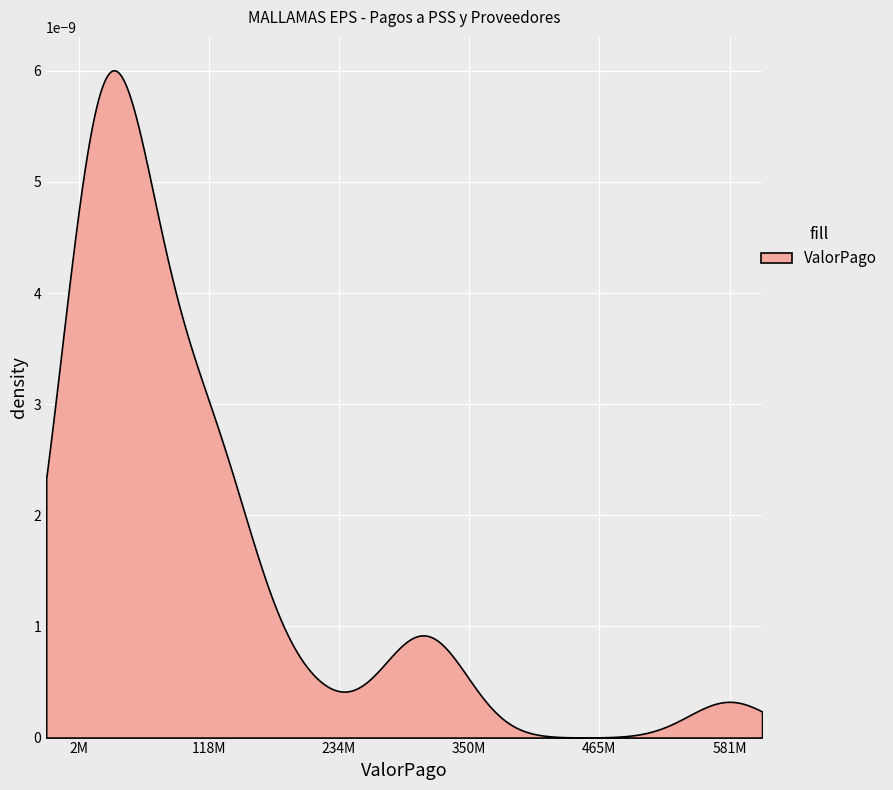

What is the ratio of the value at 11 to the value at 8?

3.6